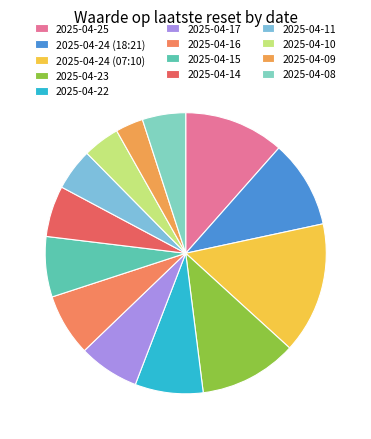

Does 2025-04-11 account for over 50% of the chart?

No